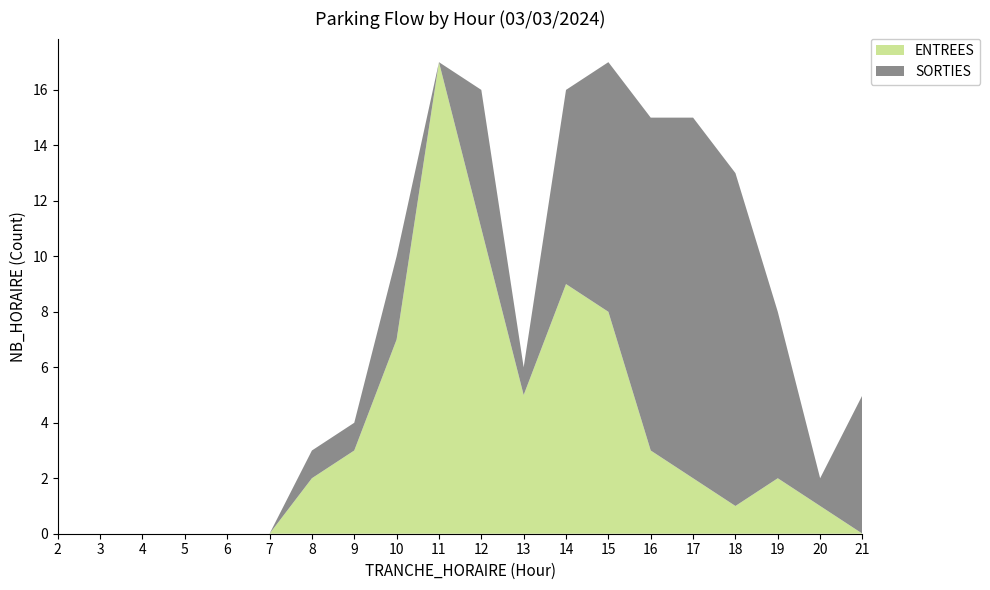

Reading right to left, transcribe all the data shown in this chart.

ENTREES: 21=0	20=1	19=2	18=1	17=2	16=3	15=8	14=9	13=5	12=11	11=17	10=7	9=3	8=2	7=0	6=0	5=0	4=0	3=0	2=0
SORTIES: 21=5	20=1	19=6	18=12	17=13	16=12	15=9	14=7	13=1	12=5	11=0	10=3	9=1	8=1	7=0	6=0	5=0	4=0	3=0	2=0